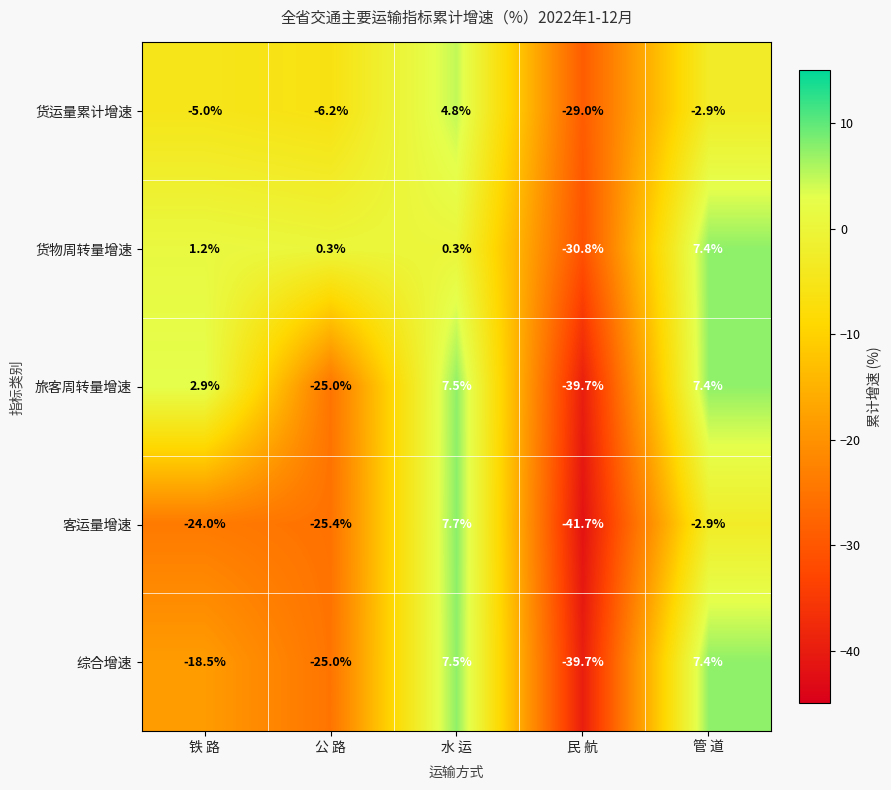

Rank the series at 铁 路 from lowest to highest value.

客运量增速, 综合增速, 货运量累计增速, 货物周转量增速, 旅客周转量增速